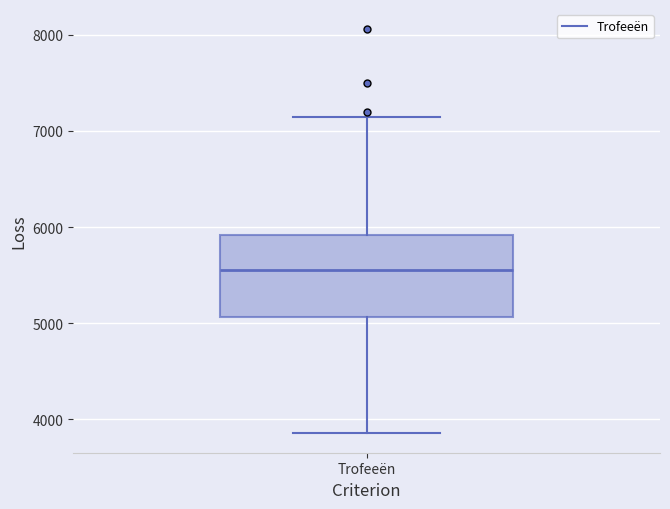

Where does the upper whisker of the box for Trofeeën end on the y-axis? The values are not printed on the chart, so give them approximately, as read against the axis.

7200